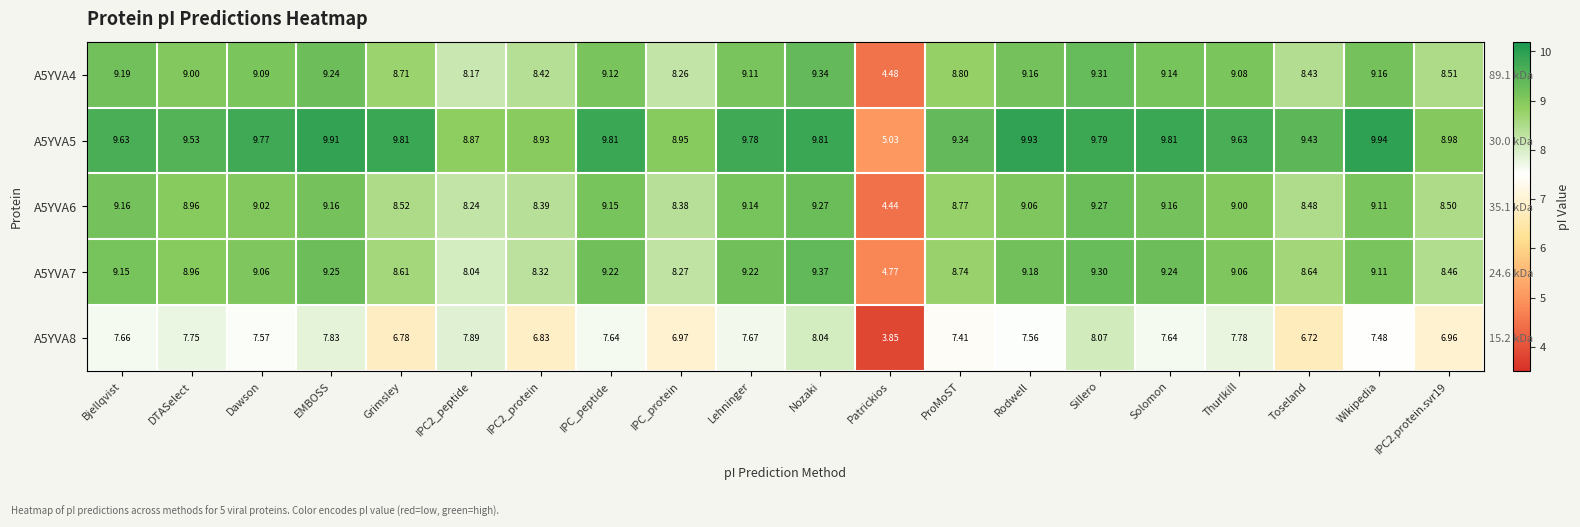

What is the minimum value shown in the chart?

3.8